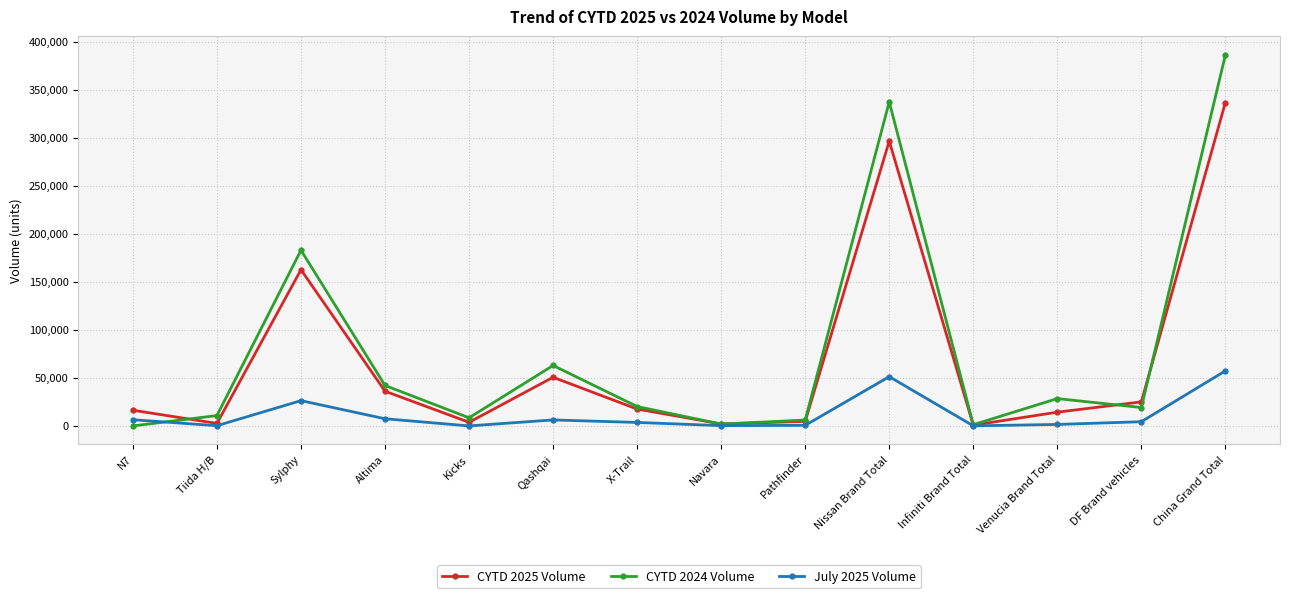

Count the number of categories in the chart.

14